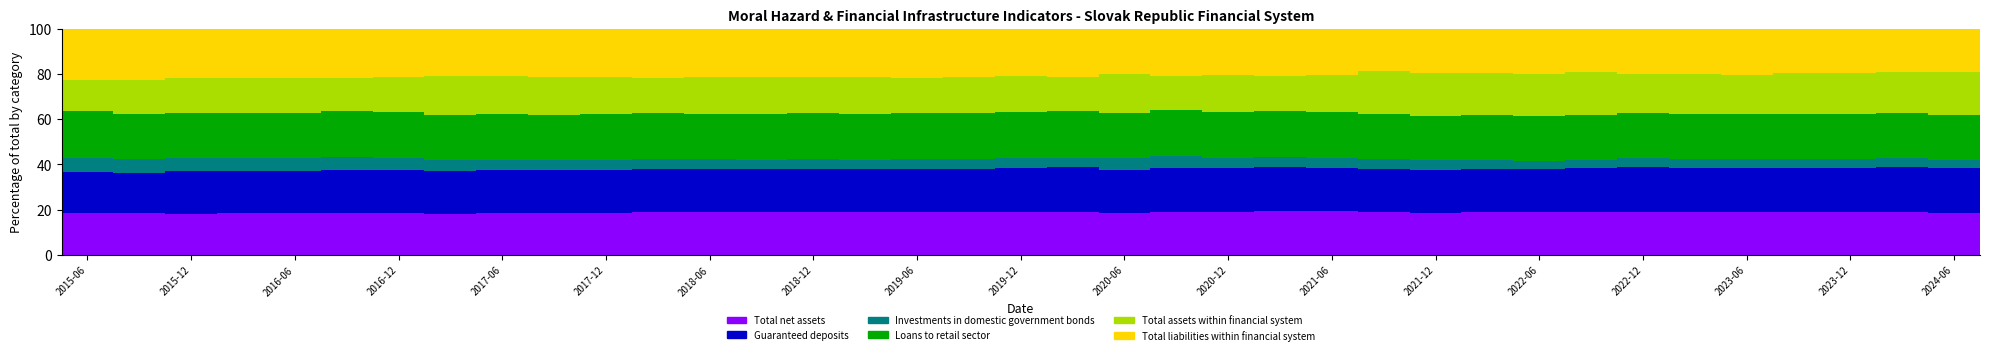

What is the sum of all Total net assets values?

694.1